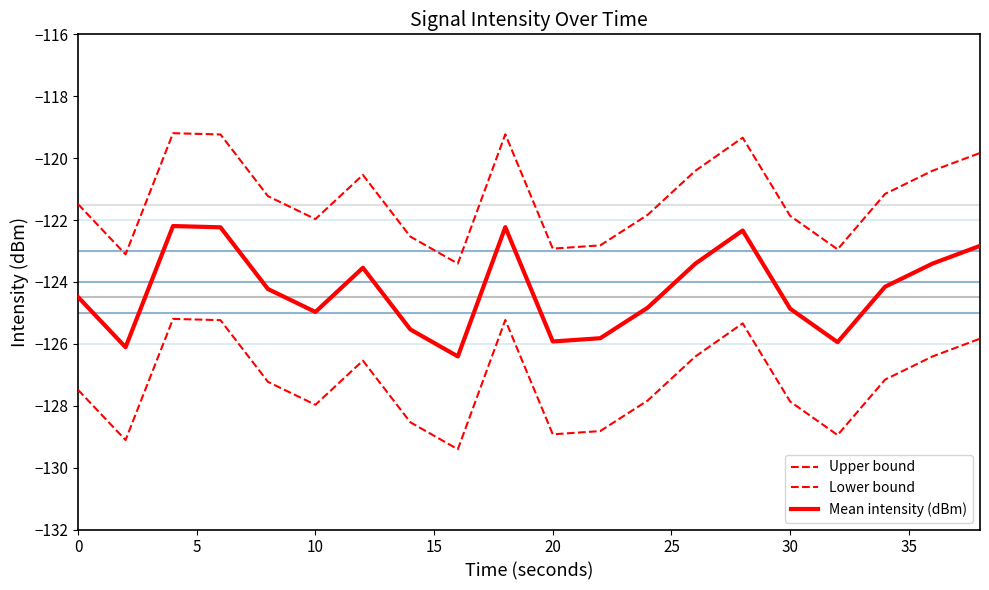

True or false: Mean intensity (dBm) and Upper bound intersect in this chart.

False